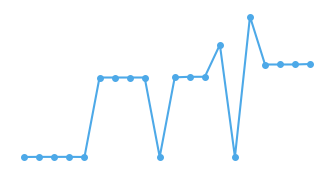

Rank the categories by value from highest to lowest.

15, 13, 19, 18, 17, 16, 12, 11, 10, 8, 7, 6, 5, 3, 2, 1, 14, 9, 4, 0